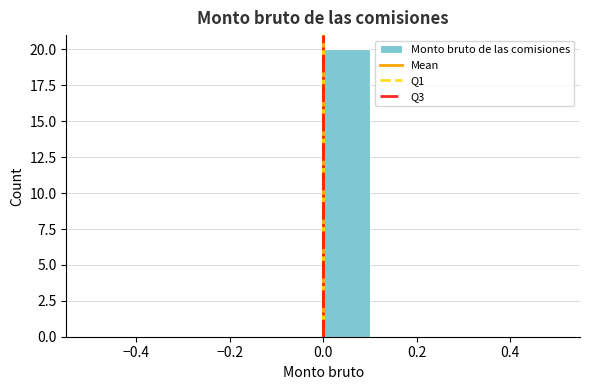

Which range on the x-axis has the tallest bar?

0.0 to 0.1